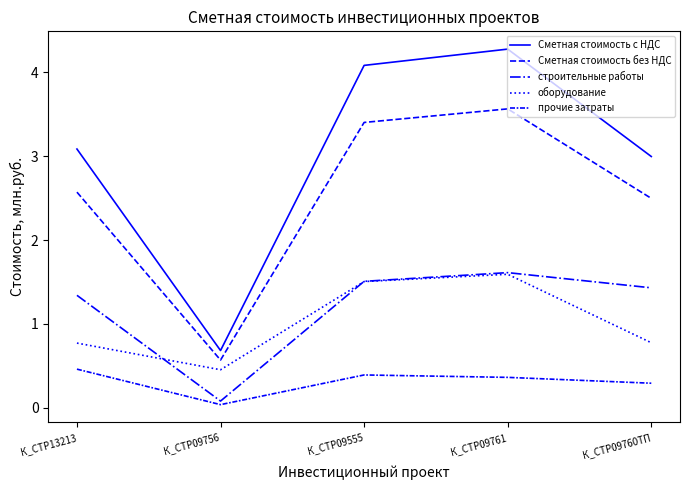

How many lines are shown in the chart?

5